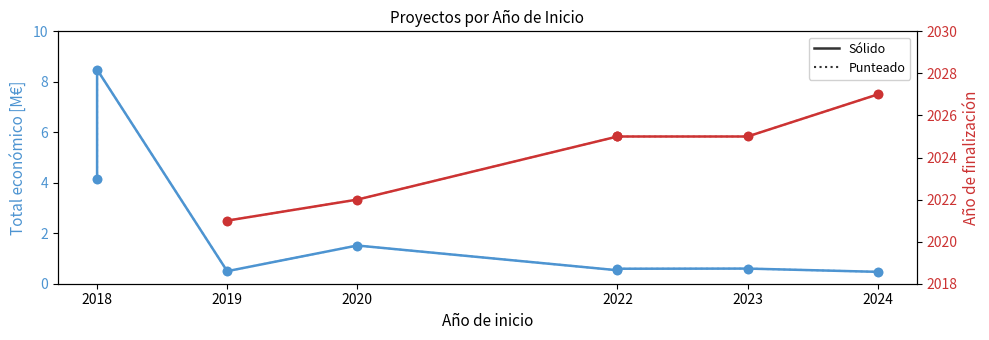

Between 2023 and 2022, which is larger?

2023